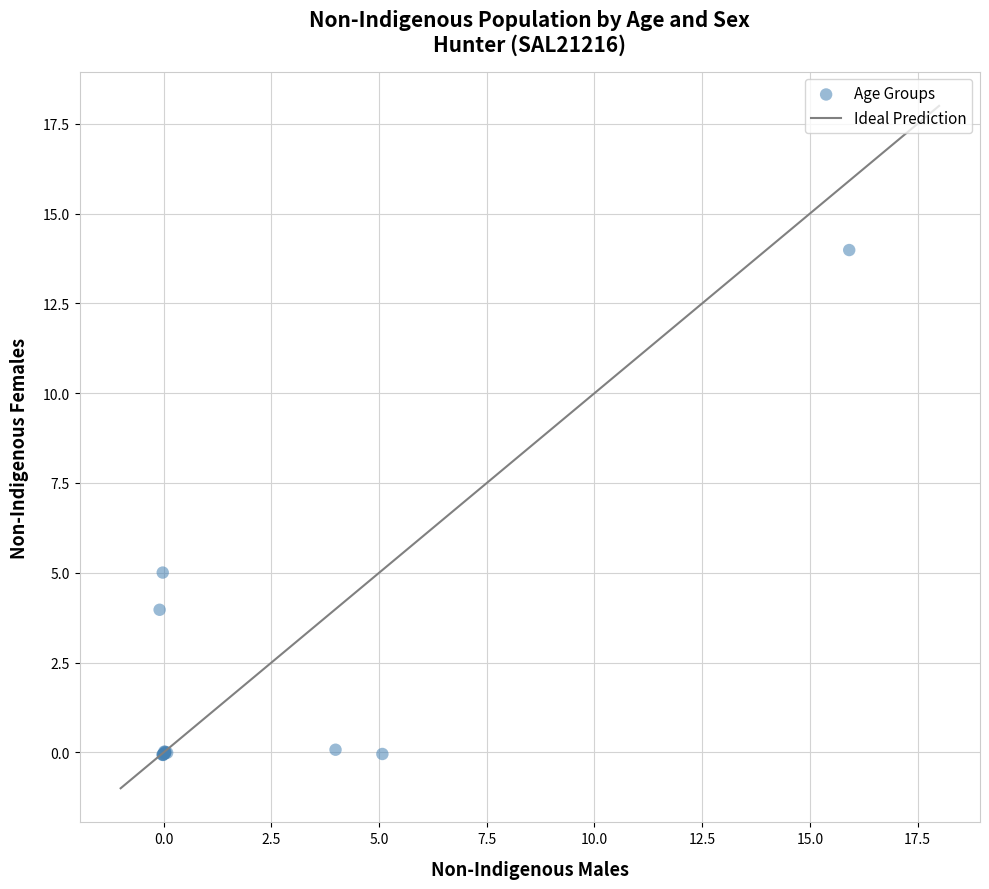

What Y value in the scatter plot is closest to 6?

5.0